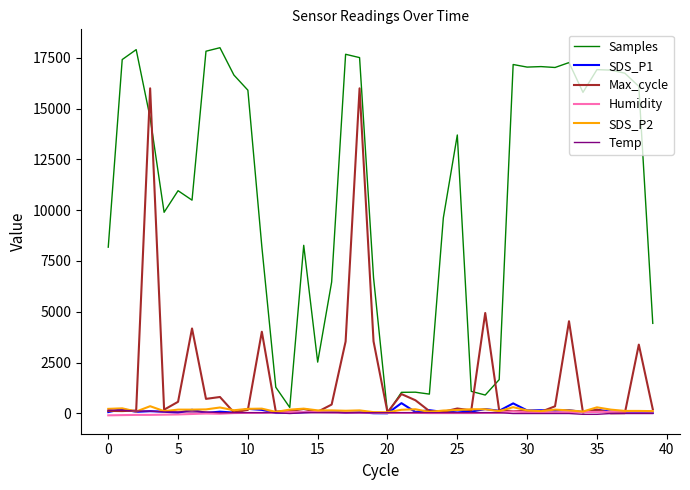

What is the greatest value displayed?

18000.0